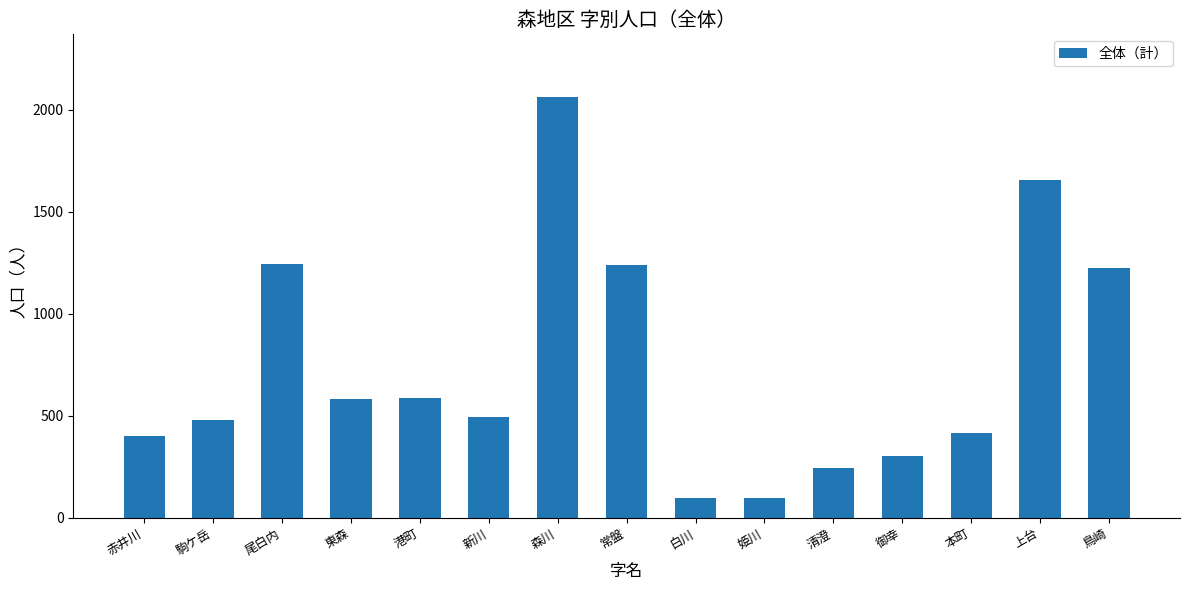

What is the label of the 10th bar from the right?

新川